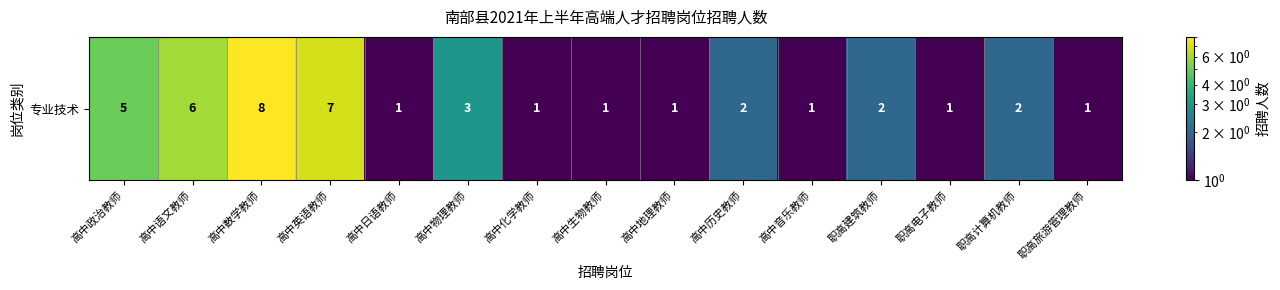

Which category has the lowest value across all series?

高中日语教师